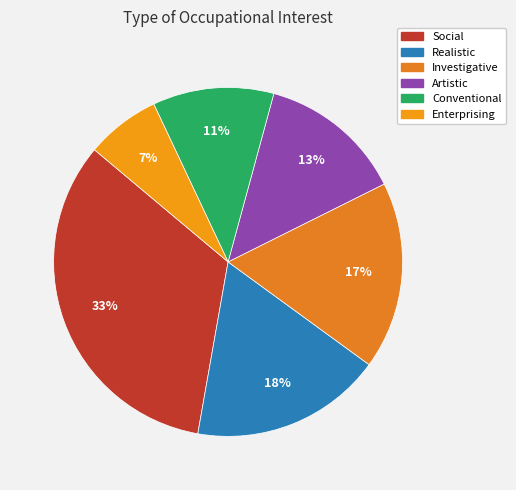

Combined, what portion of the pie is Investigative and Realistic?

35.1%